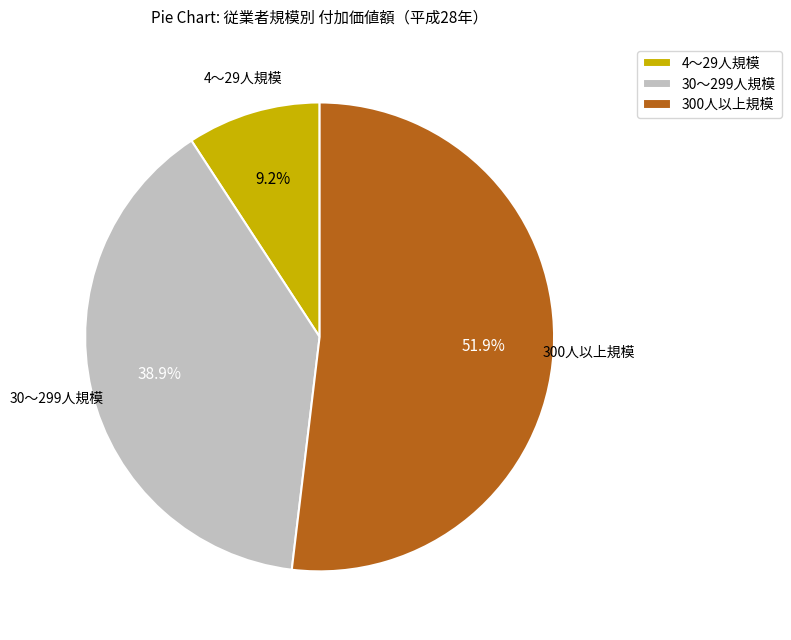

Between 300人以上規模 and 4～29人規模, which is larger?

300人以上規模